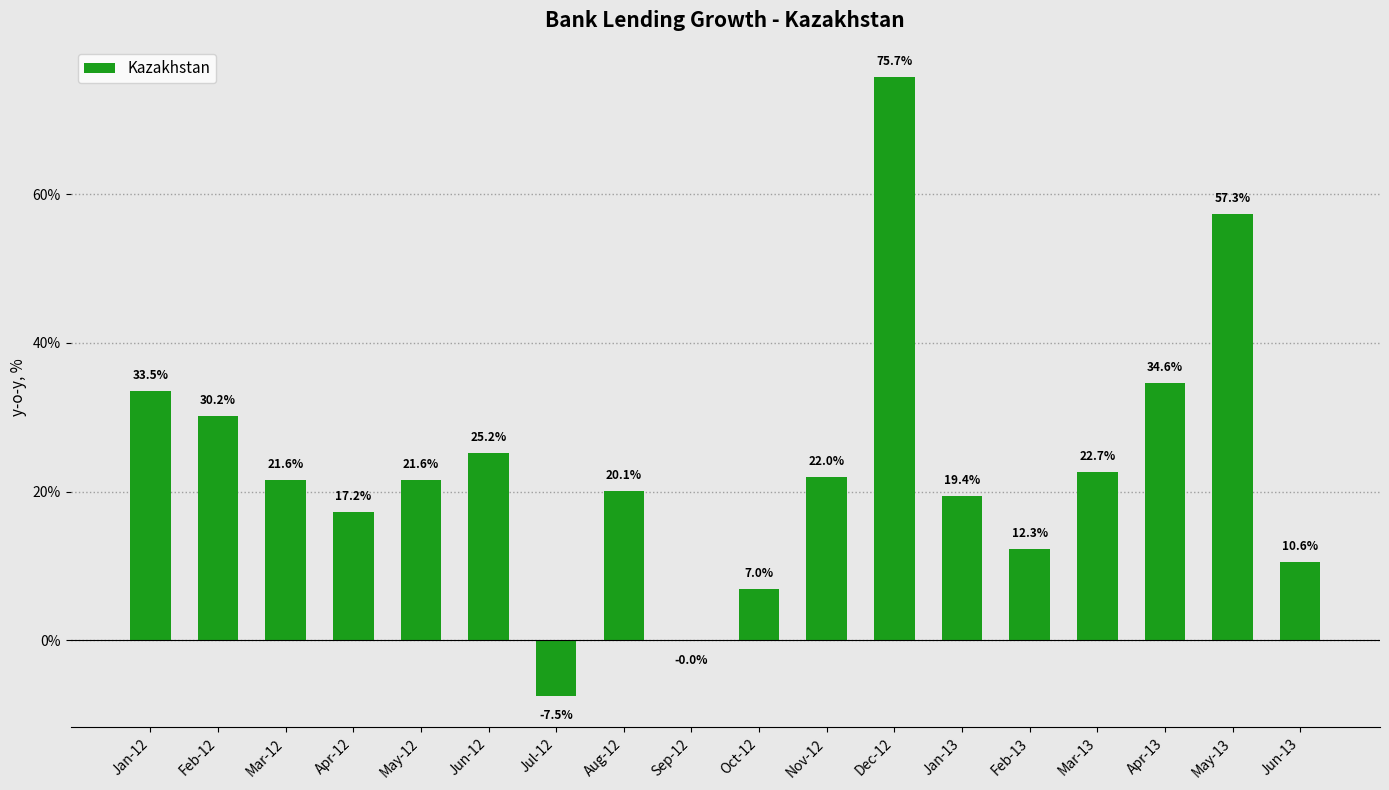

Count the number of values greater than 21.

10